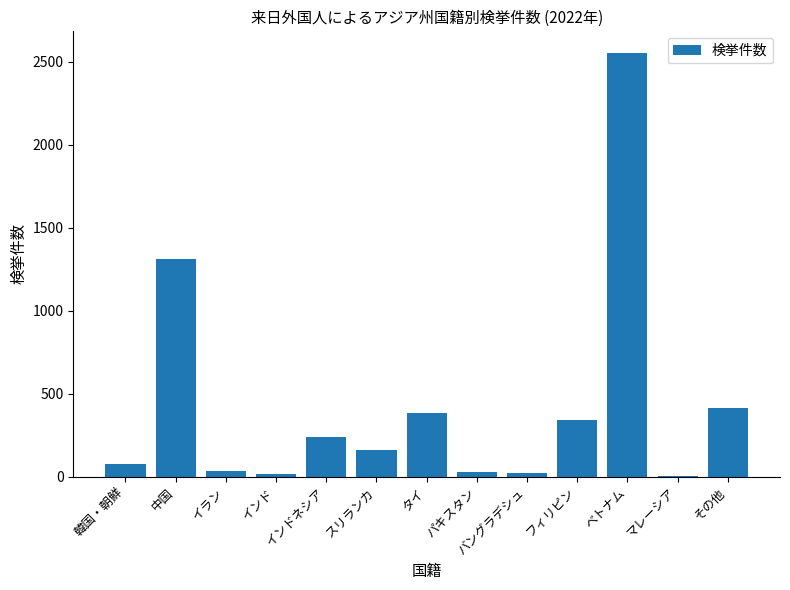

What is the sum of the values at 韓国・朝鮮 and 中国?

1388